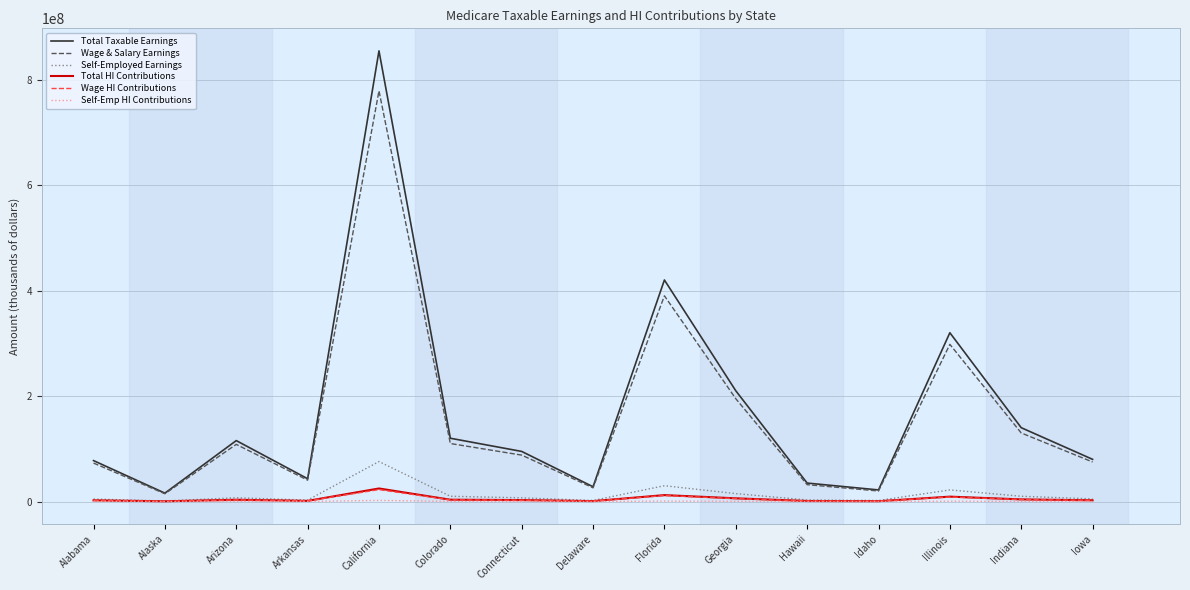

What is the minimum value for Self-Emp HI Contributions?

32442